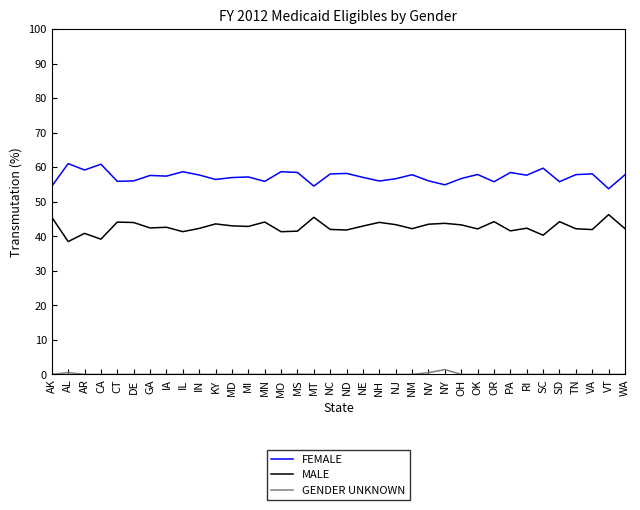

The FEMALE series shows 86.6 at RI. True or false?

False